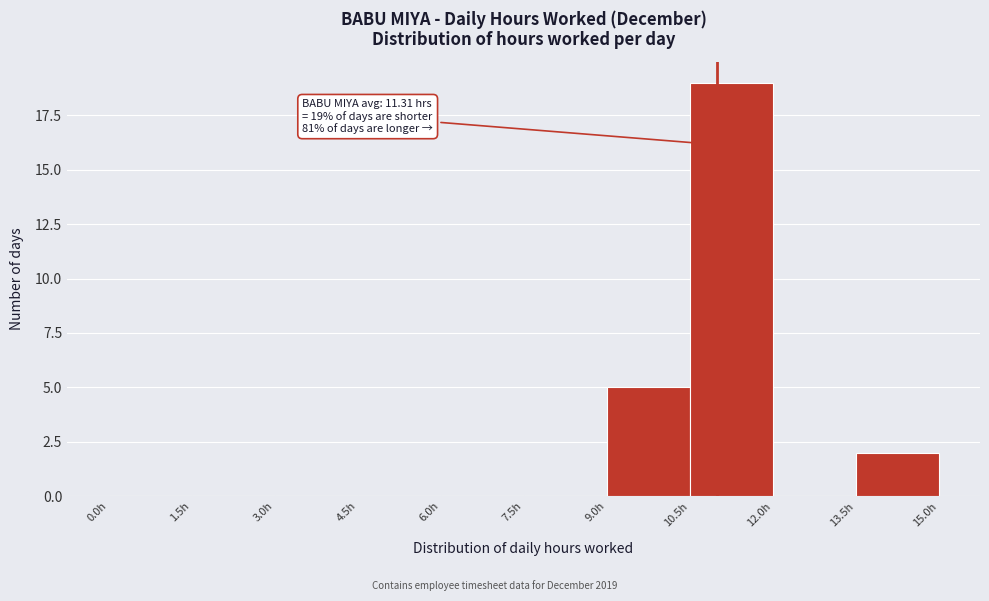

Over which range of the x-axis is the bar tallest?

10.5 to 12.0